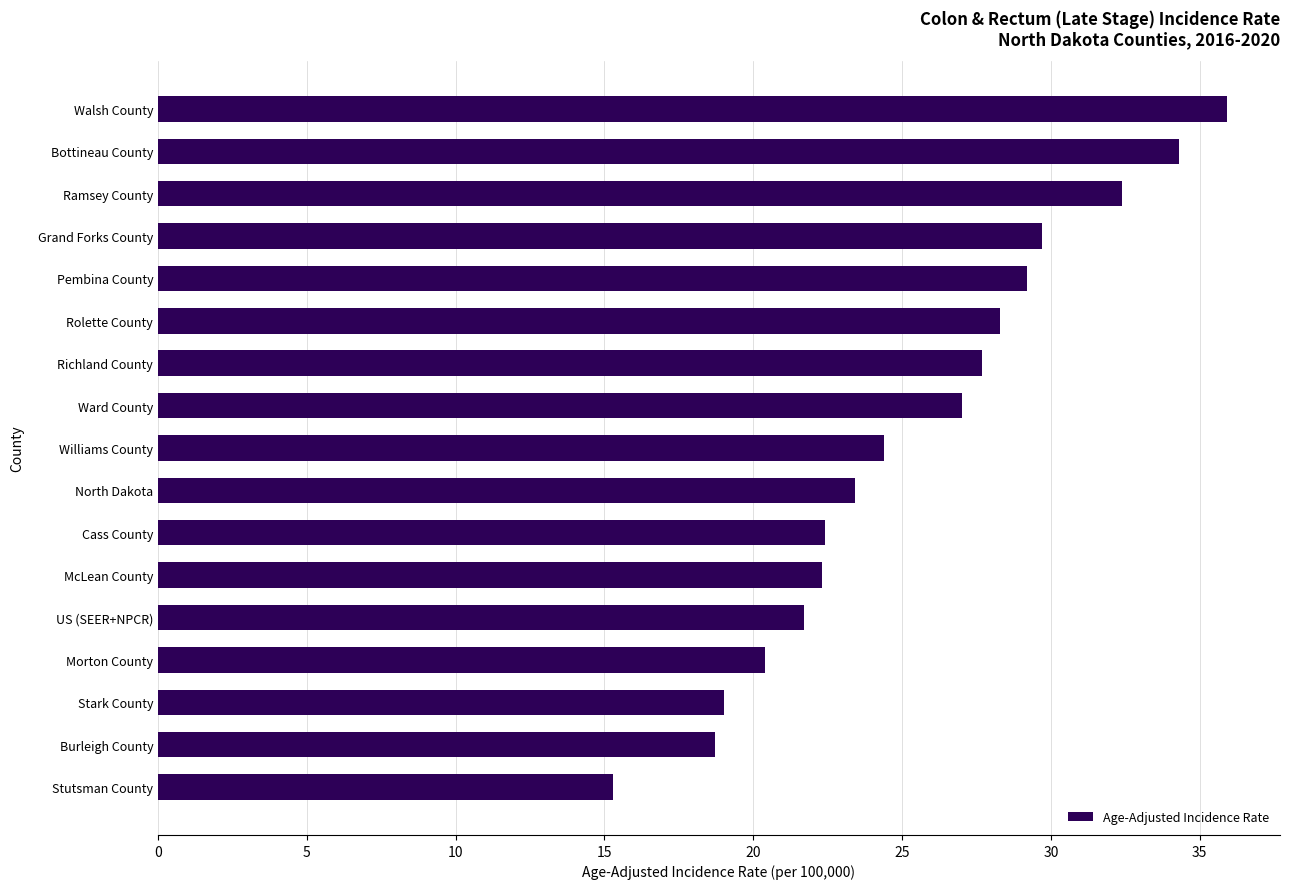

Which label corresponds to the smallest value in the chart?

Stutsman County